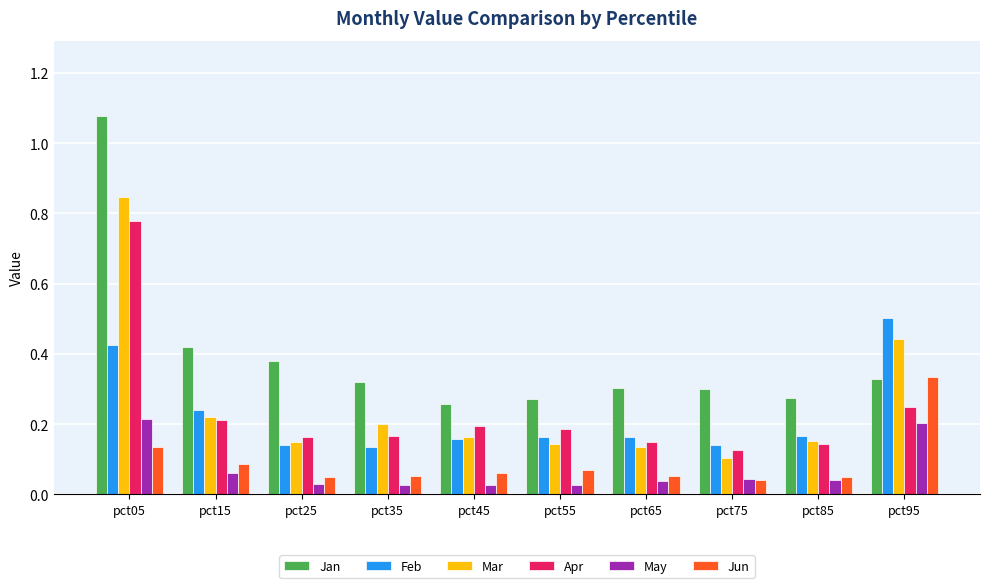

Between pct05 and pct75, which series saw the biggest shift?

Jan